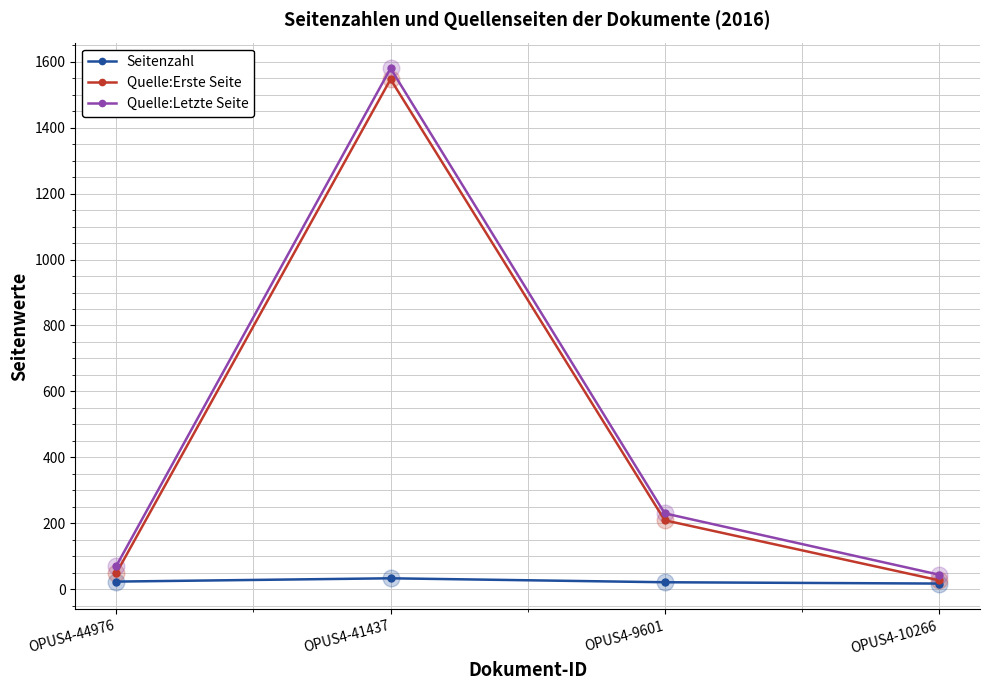

What are all the series names shown in the legend?

Seitenzahl, Quelle:Erste Seite, Quelle:Letzte Seite